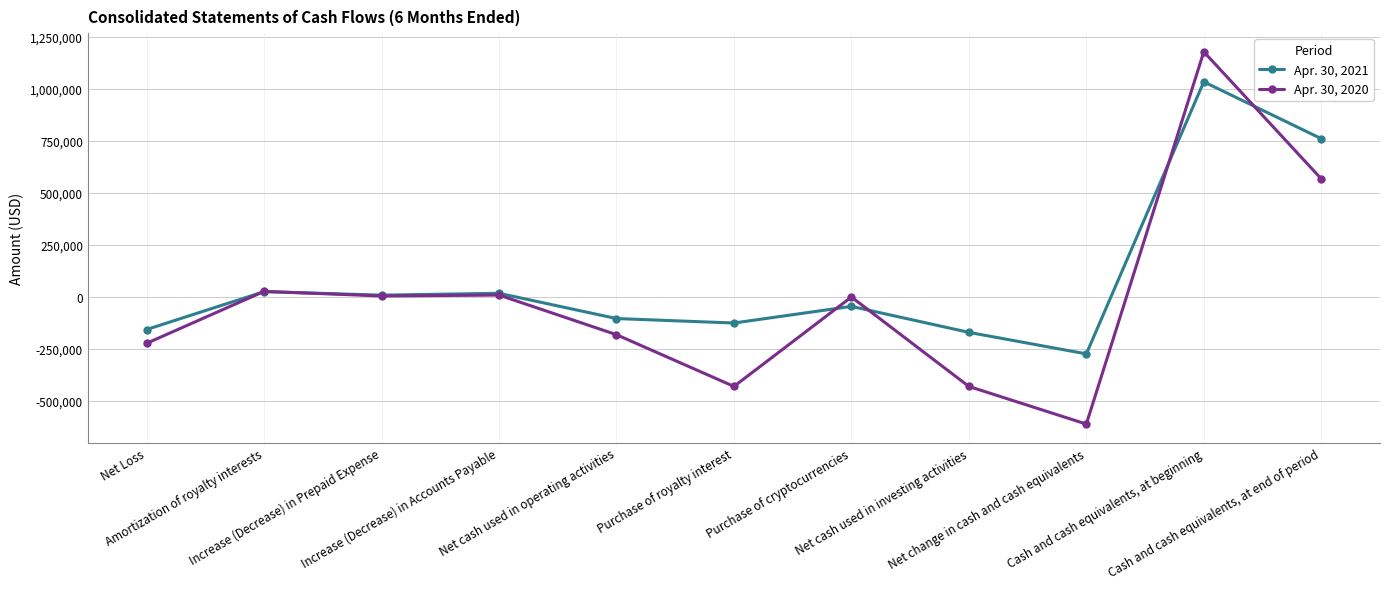

Does the chart display data point markers on the line(s)?

Yes